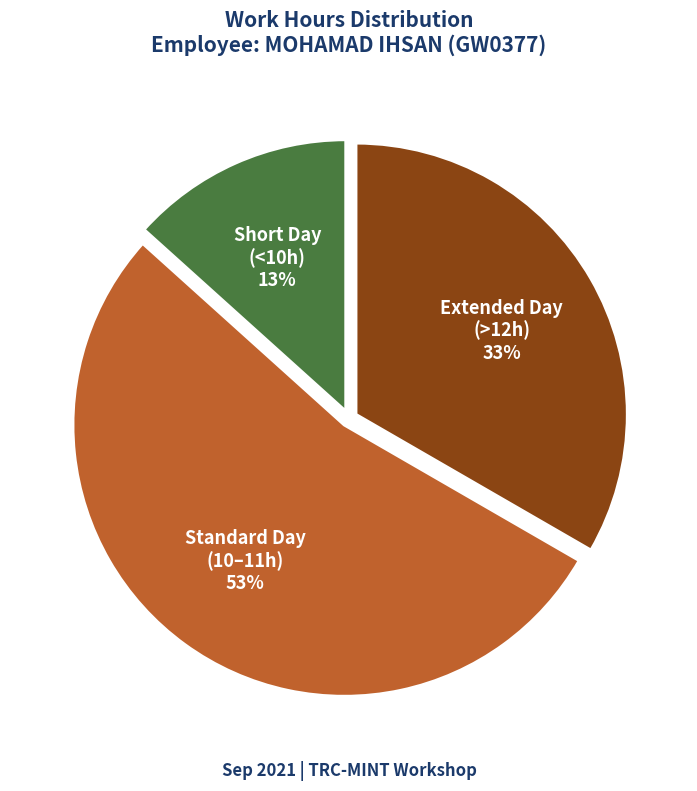

Rank the categories by value from highest to lowest.

Standard Day (10–11h), Extended Day (>12h), Short Day (<10h)